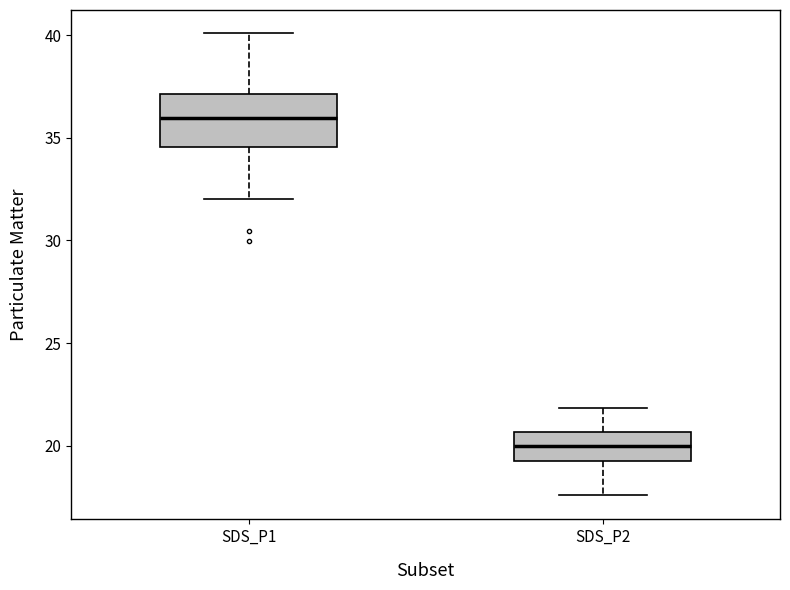

Which box is the tallest, from its lower edge to its upper edge?

SDS_P1